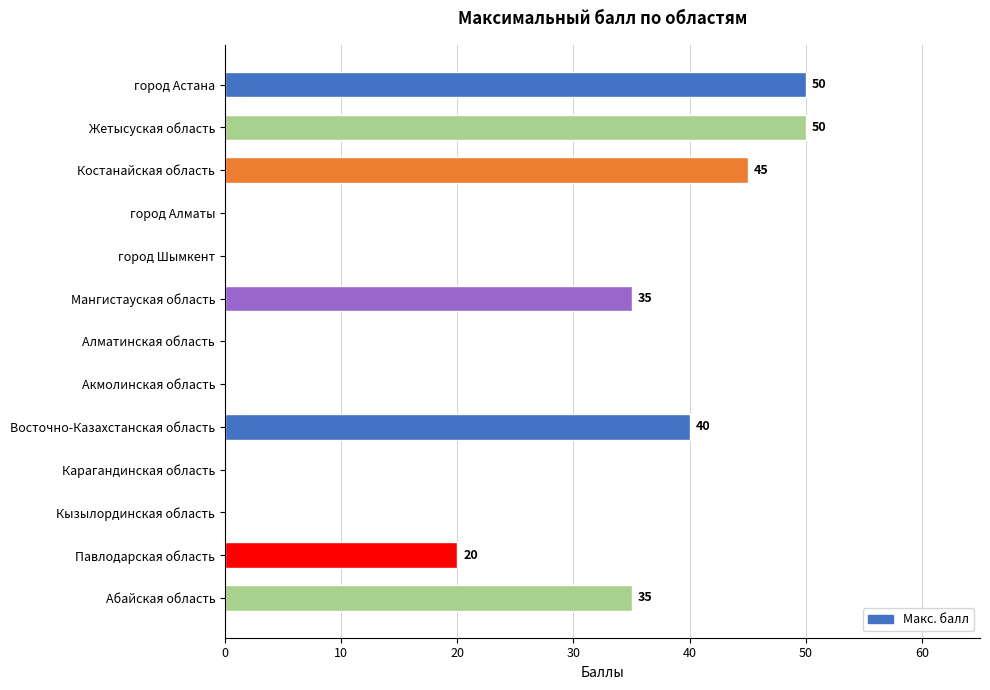

How many values are above zero?

7